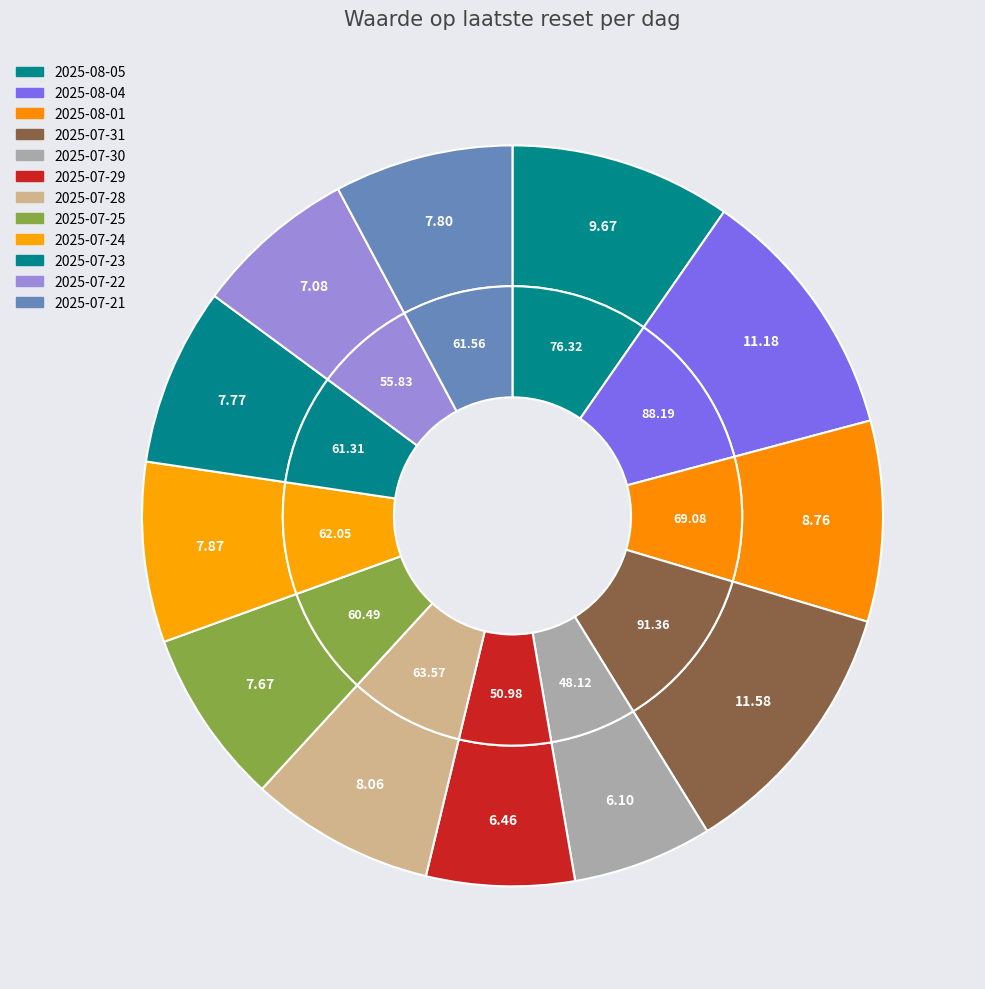

Does any single category account for the majority?

No